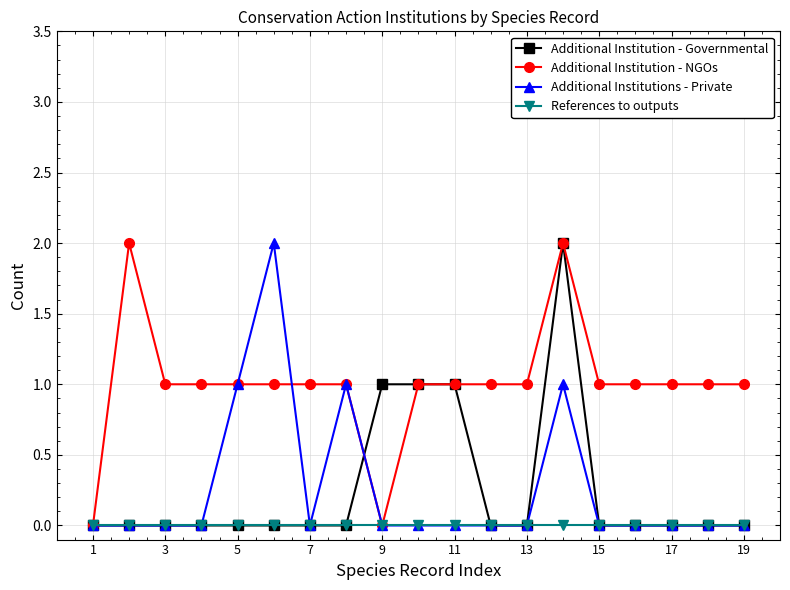

What is the maximum value for Additional Institution - Governmental?

2